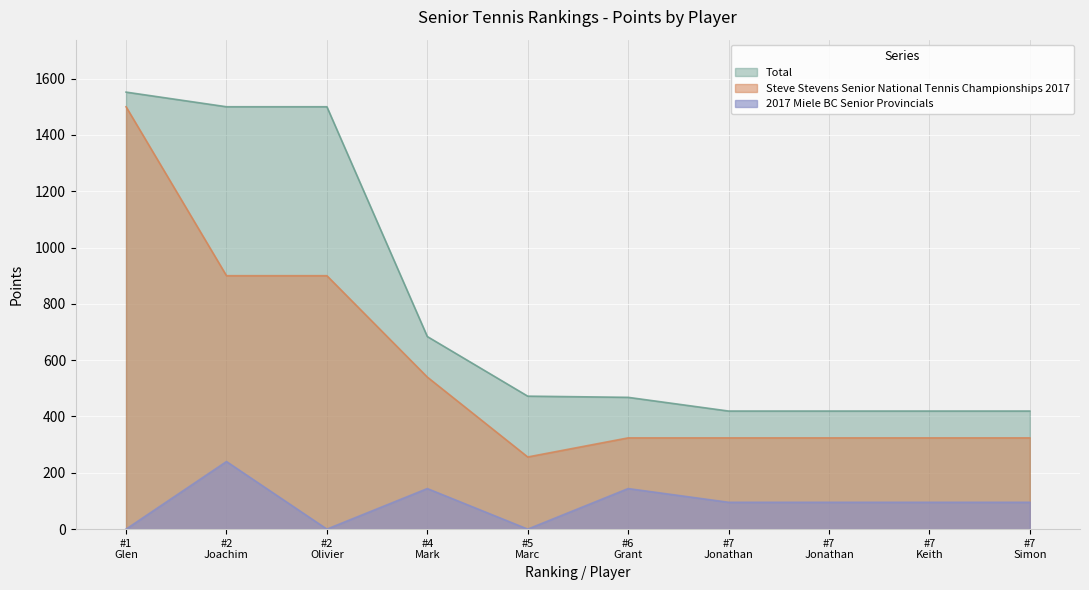

Which series has the widest spread of values?

Steve Stevens Senior National Tennis Championships 2017